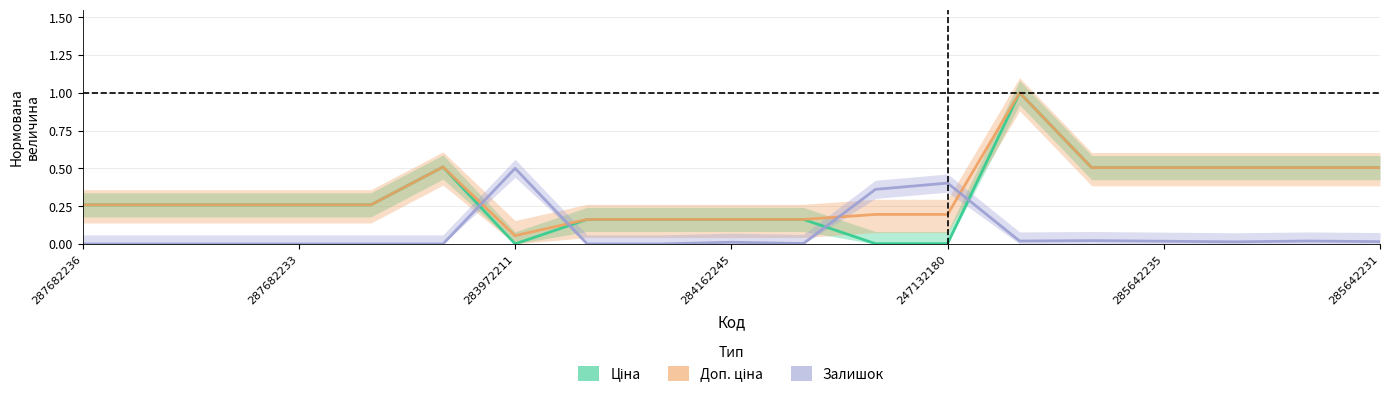

True or false: Залишок has a value of 0.0 at 14.

False